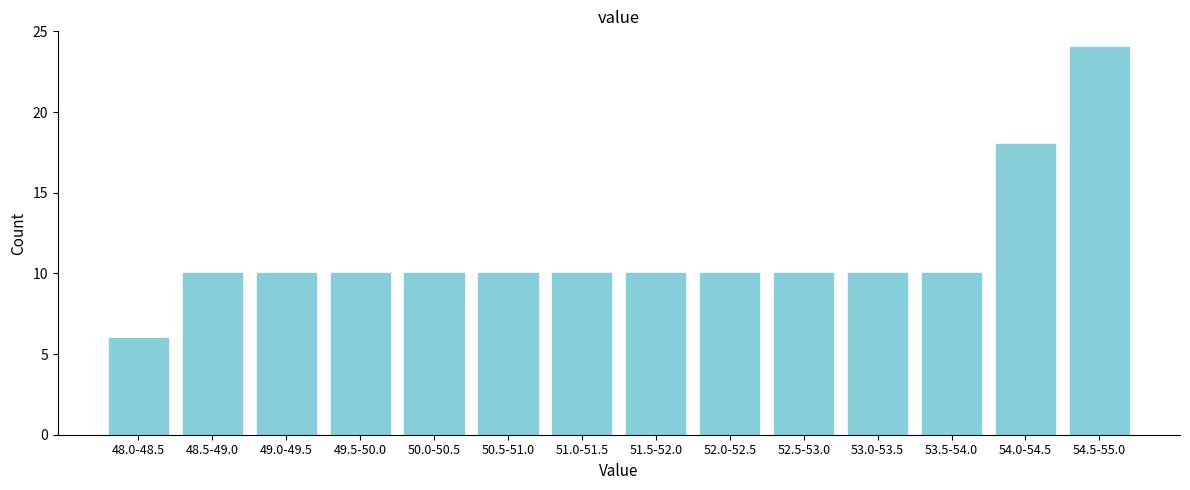

Reading right to left, transcribe all the data shown in this chart.

54.5-55.0=24	54.0-54.5=18	53.5-54.0=10	53.0-53.5=10	52.5-53.0=10	52.0-52.5=10	51.5-52.0=10	51.0-51.5=10	50.5-51.0=10	50.0-50.5=10	49.5-50.0=10	49.0-49.5=10	48.5-49.0=10	48.0-48.5=6